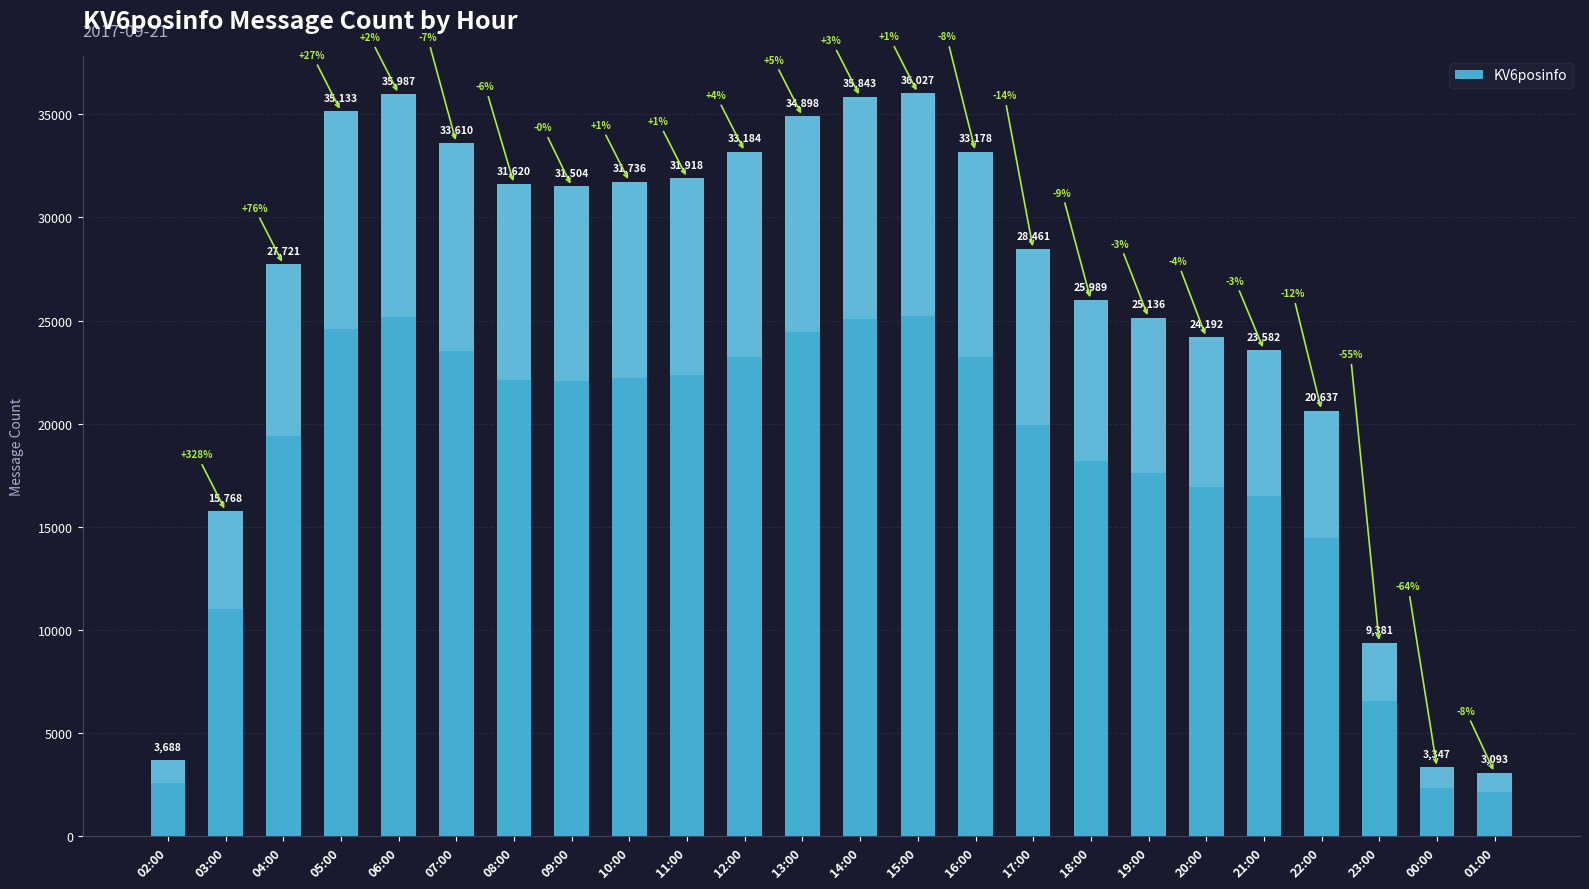

Reading left to right, extract all data points from this chart.

02:00=3688	03:00=15768	04:00=27721	05:00=35133	06:00=35987	07:00=33610	08:00=31620	09:00=31504	10:00=31736	11:00=31918	12:00=33184	13:00=34898	14:00=35843	15:00=36027	16:00=33178	17:00=28461	18:00=25989	19:00=25136	20:00=24192	21:00=23582	22:00=20637	23:00=9381	00:00=3347	01:00=3093